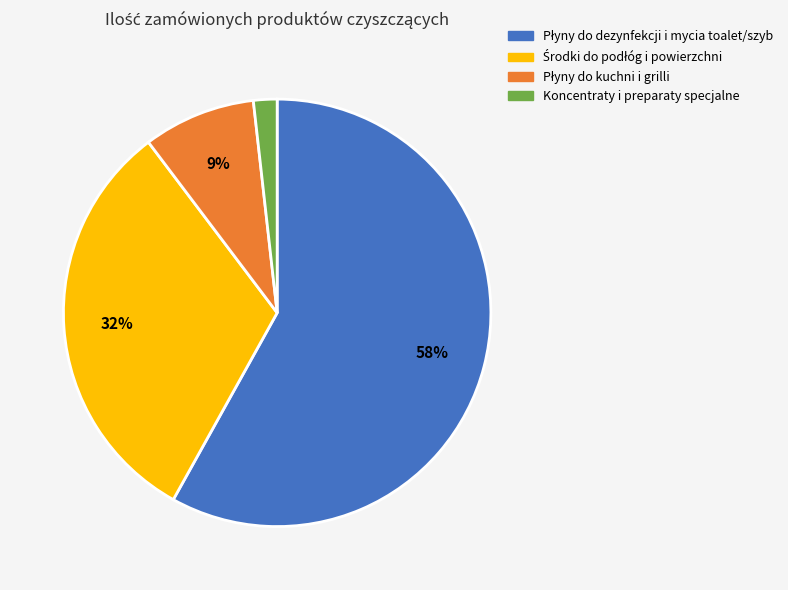

What is the smallest slice in the pie chart?

Koncentraty i preparaty specjalne